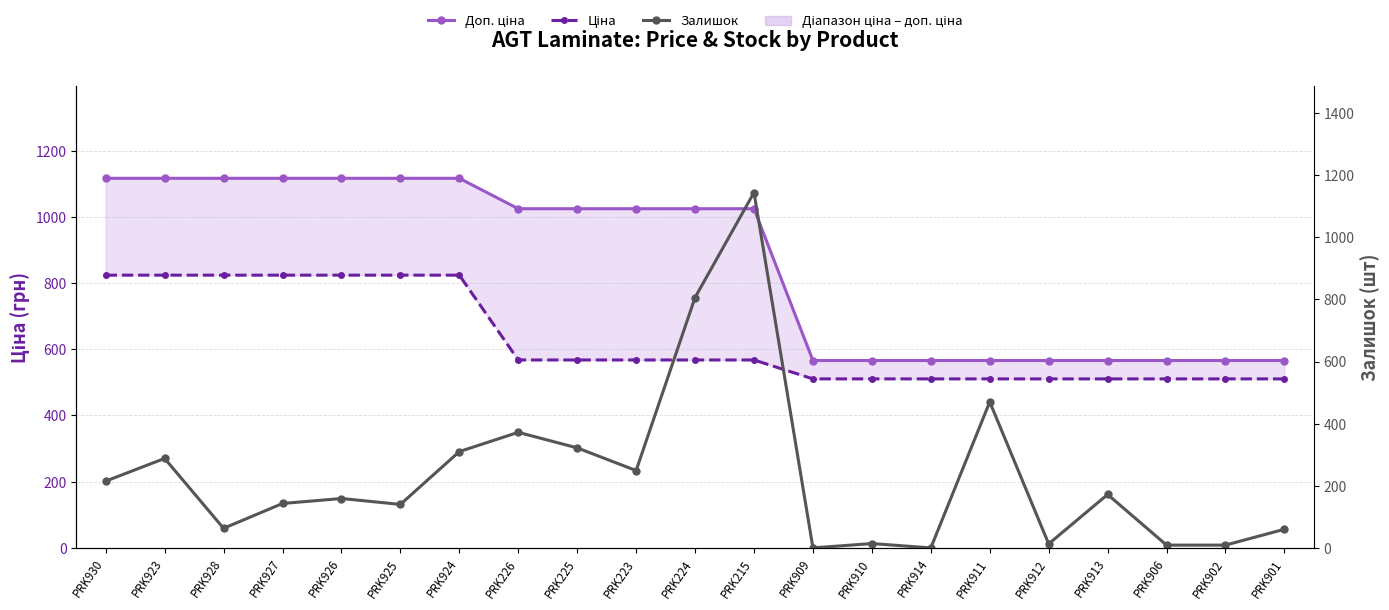

What position from the left is PRK914?

15